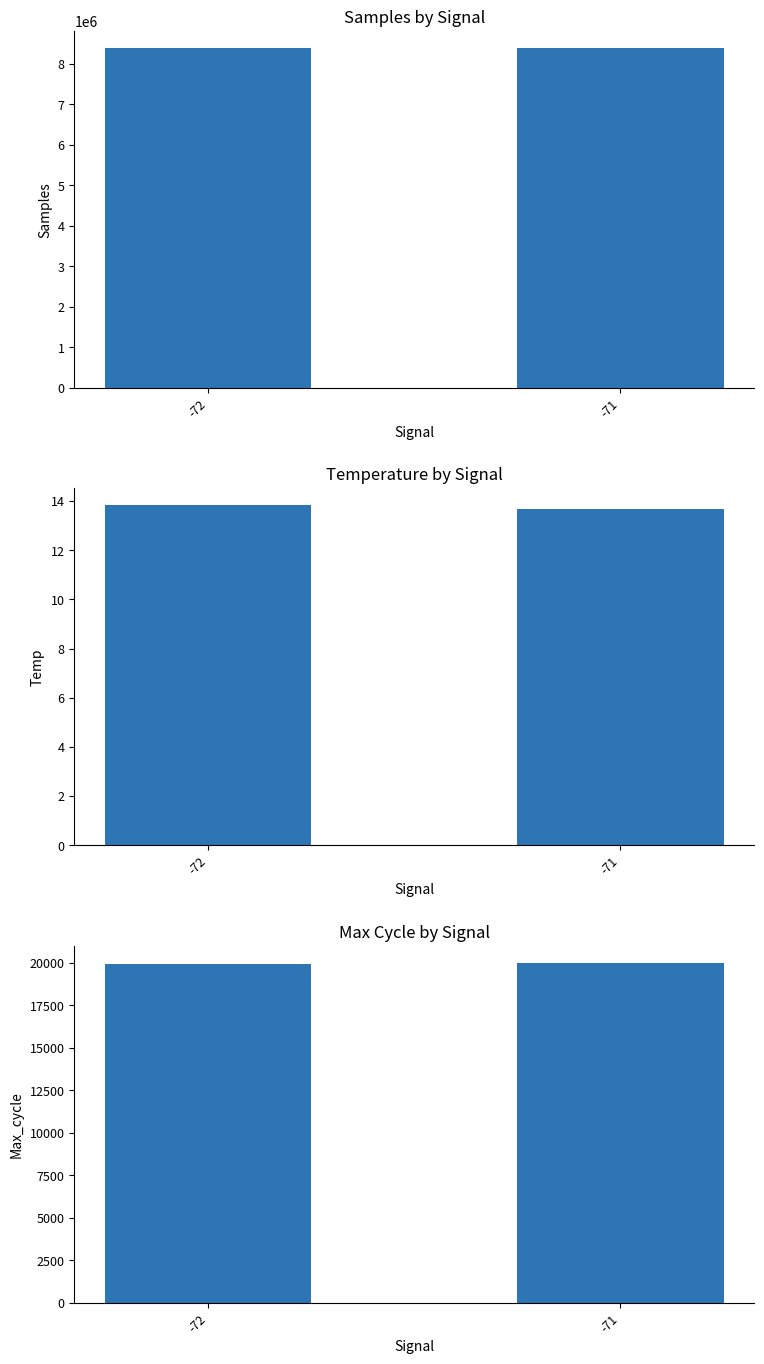

Where is Samples nearest to the value 8384702?

-72